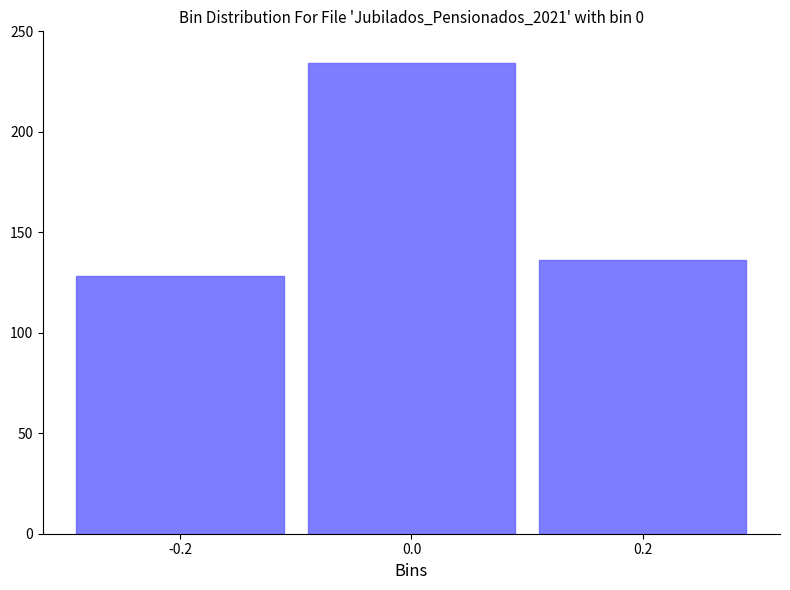

Reading right to left, list all the values displayed in this chart.

0.2=136	0.0=234	-0.2=128